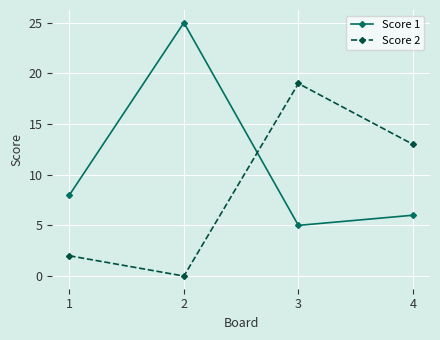

Which category has the lowest value in the Score 2 series?

2